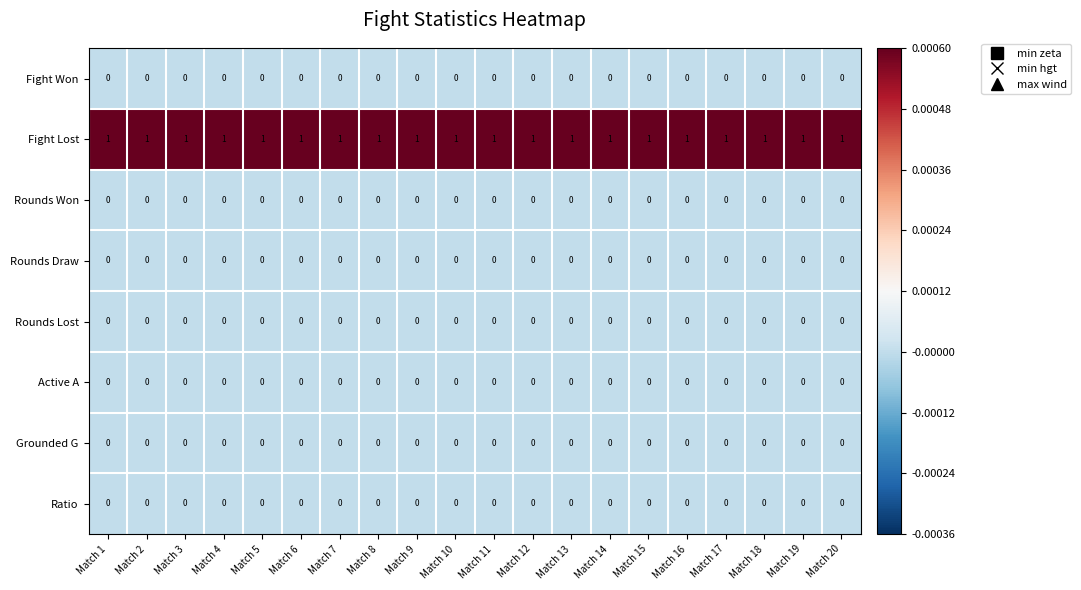

The value of Fight Lost at Match 9 is 2. True or false?

False